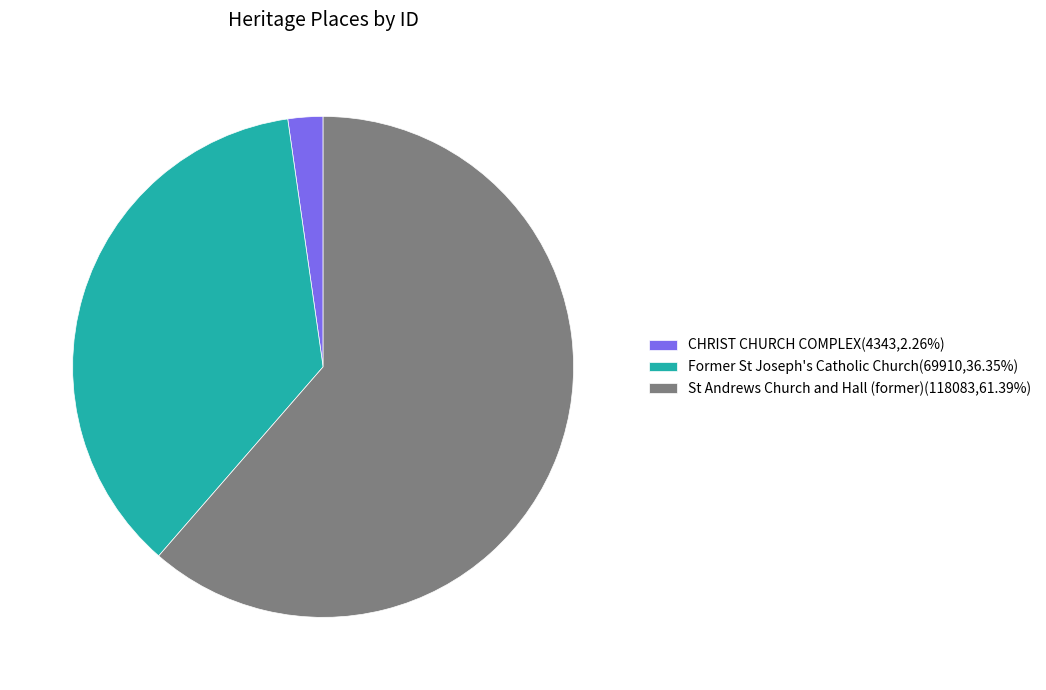

Approximately how many times larger is the value at St Andrews Church and Hall (former)(118083,61.39%) compared to Former St Joseph's Catholic Church(69910,36.35%)?

1.7